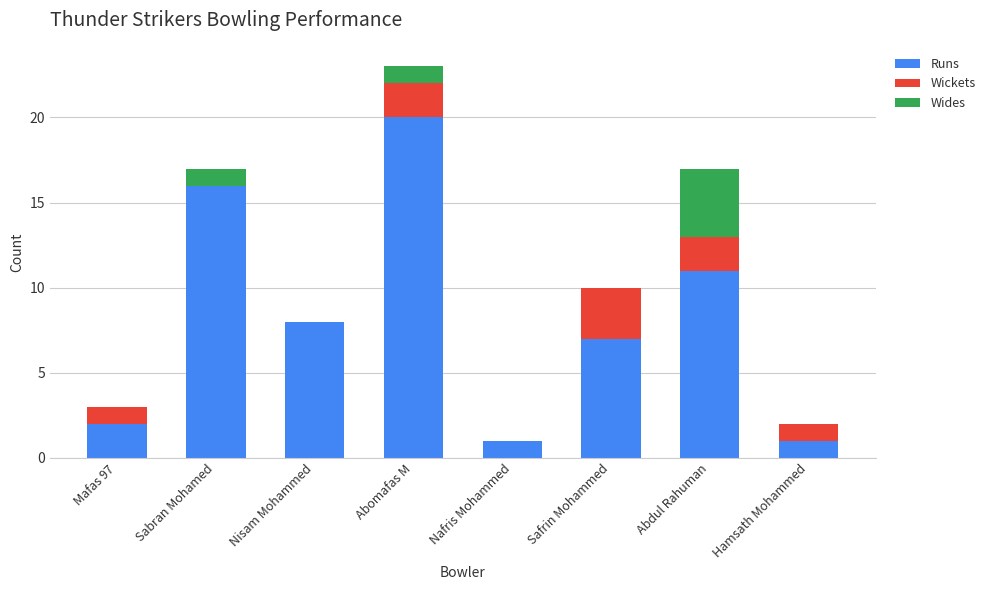

Are the bars grouped side by side (vs. stacked)?

No